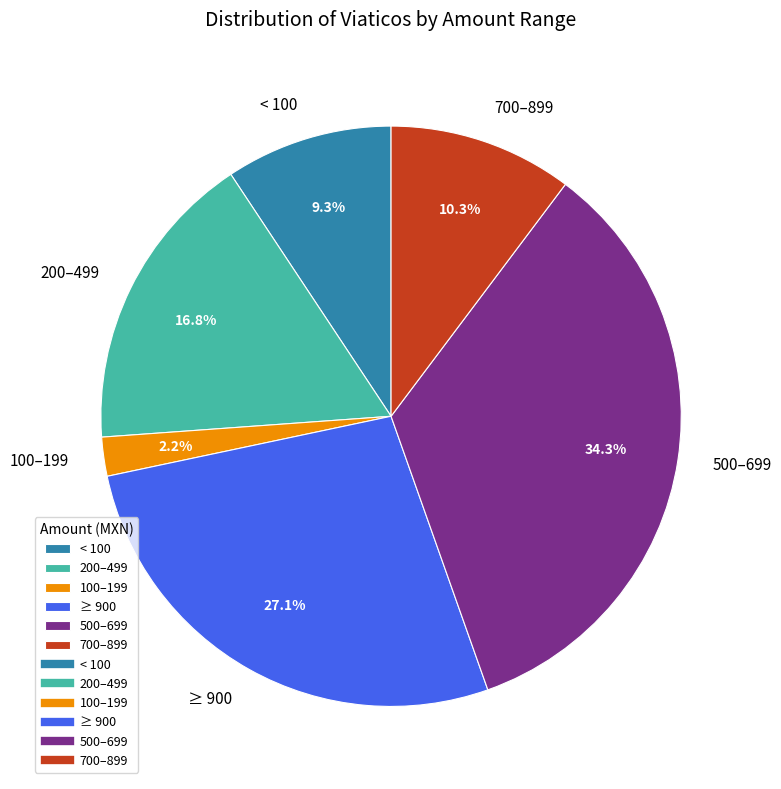

Which slice is the smallest?

100–199